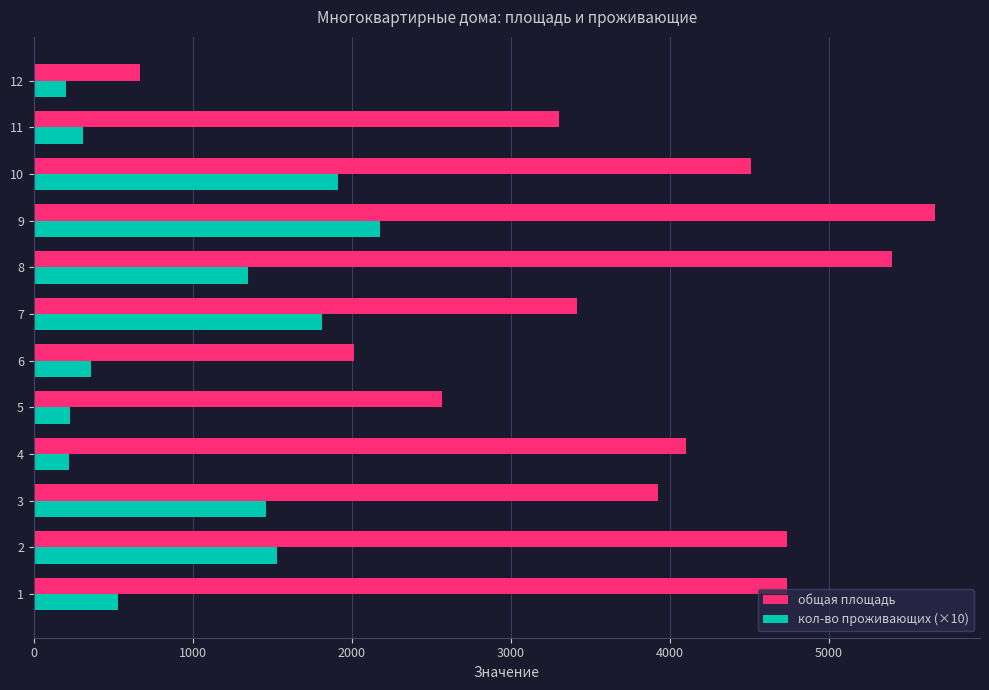

What is the difference between the maximum and minimum values in the общая площадь series?

4996.6